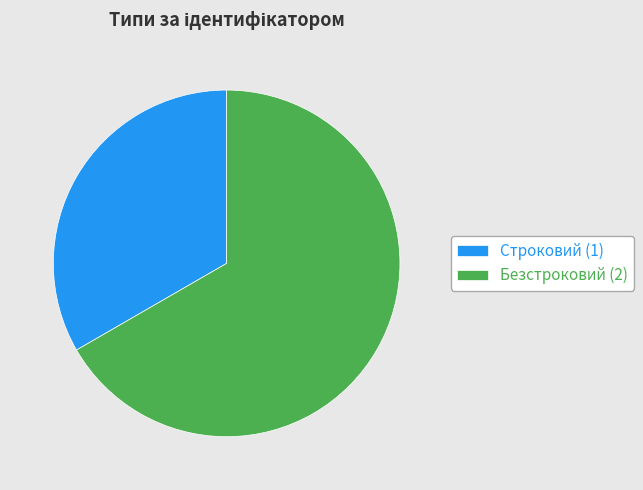

What is the largest slice in the pie chart?

Безстроковий